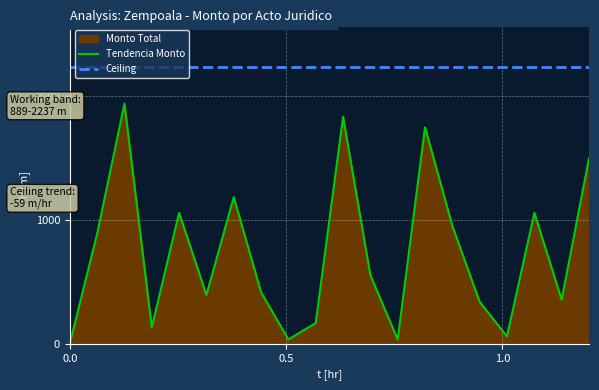

True or false: Tendencia Monto and Ceiling intersect in this chart.

False